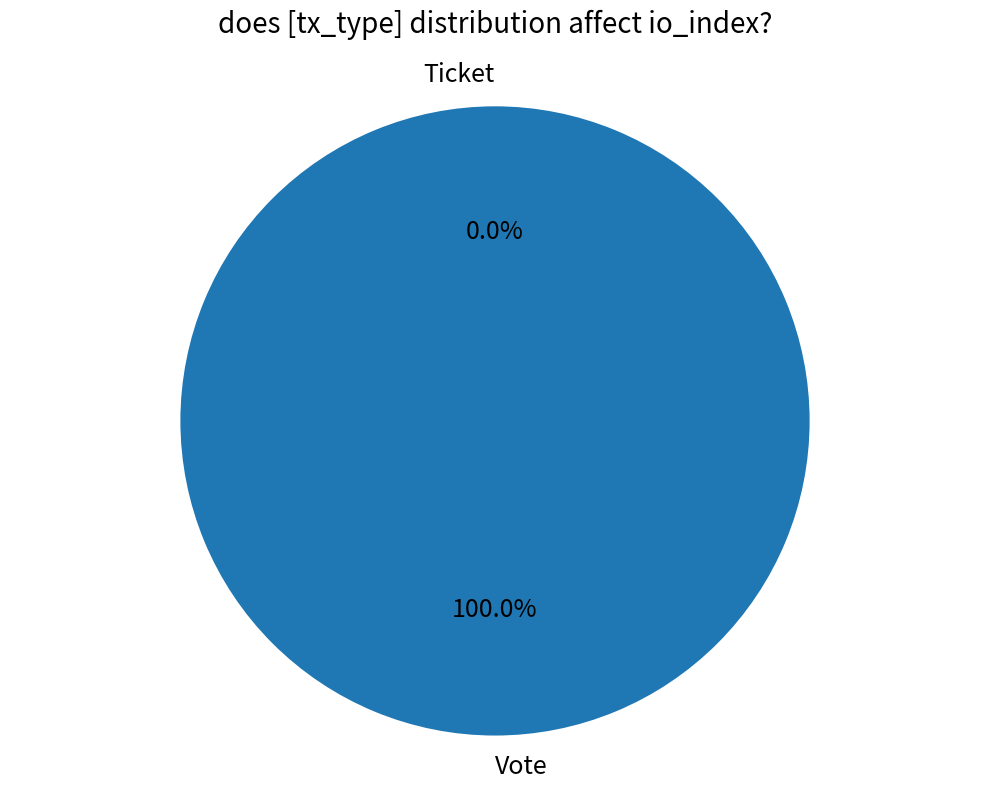

Count the number of slices in the pie.

2